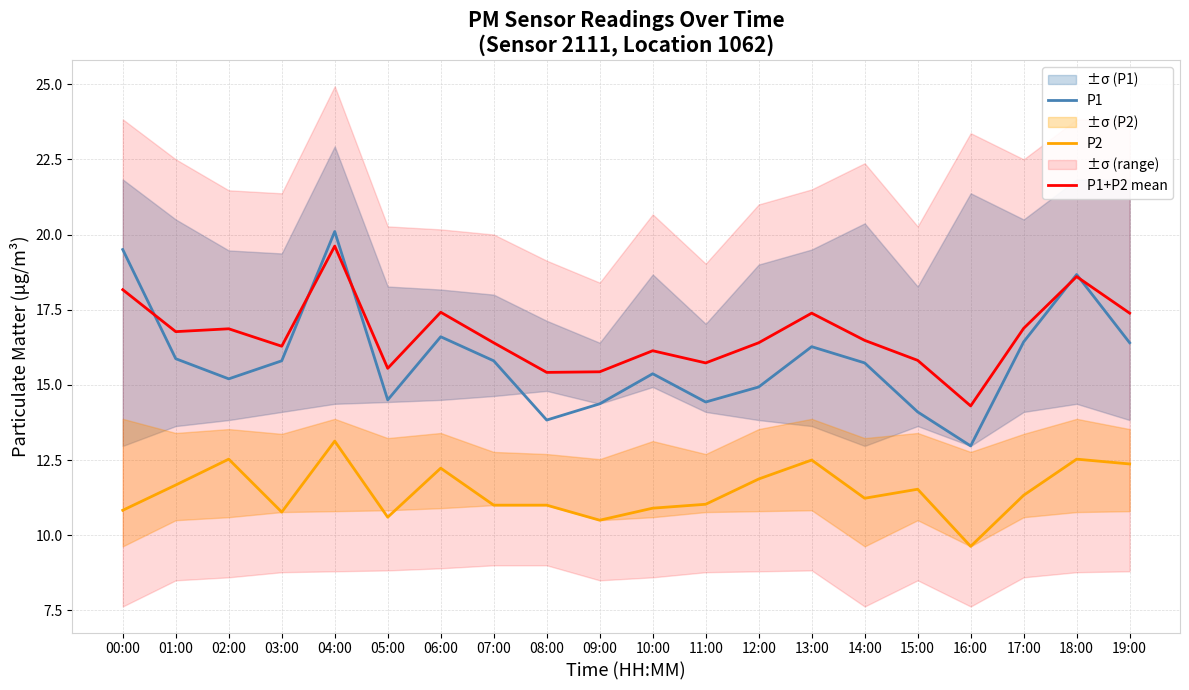

Reading right to left, extract all data points from this chart.

P1: 16.4	18.7	16.4	13.0	14.1	15.7	16.3	14.9	14.4	15.4	14.4	13.8	15.8	16.6	14.5	20.1	15.8	15.2	15.9	19.5
P2: 12.4	12.5	11.3	9.6	11.5	11.2	12.5	11.9	11.0	10.9	10.5	11.0	11.0	12.2	10.6	13.1	10.8	12.5	11.7	10.8
P1+P2 mean: 17.4	18.6	16.9	14.3	15.8	16.5	17.4	16.4	15.7	16.1	15.4	15.4	16.4	17.4	15.6	19.6	16.3	16.9	16.8	18.2